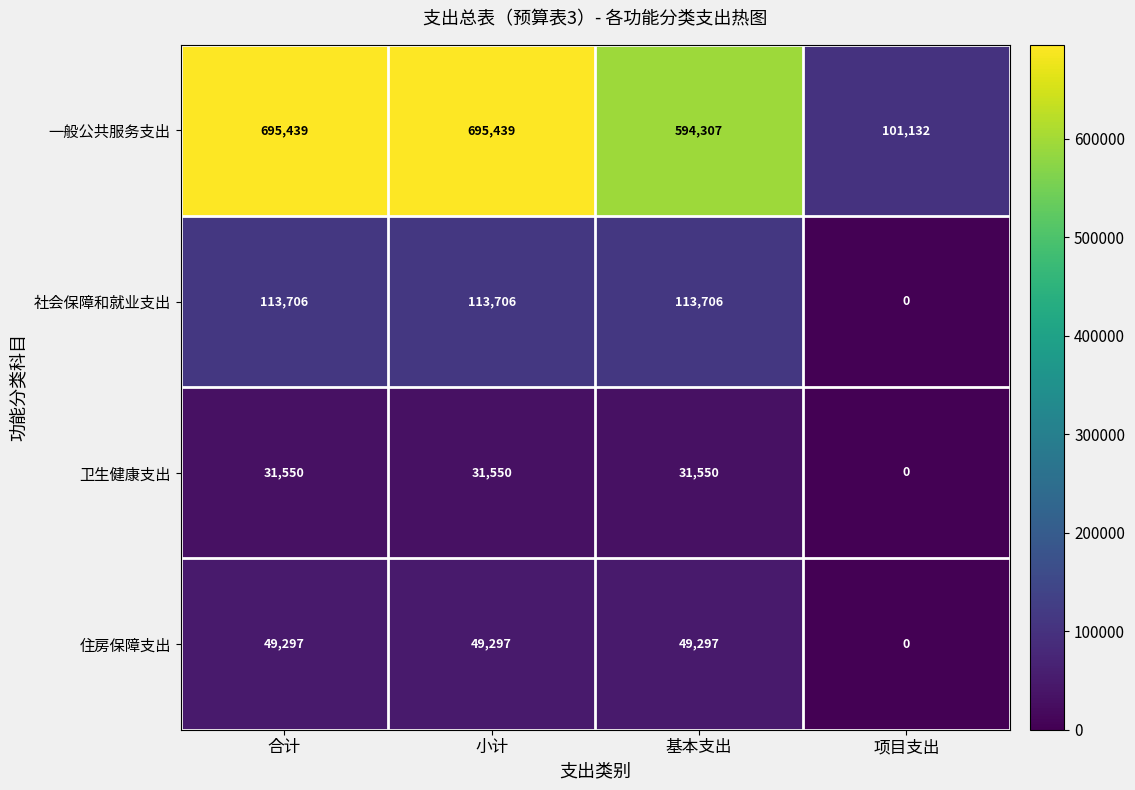

Reading right to left, extract all data points from this chart.

一般公共服务支出: 101132	594307	695439	695439
社会保障和就业支出: 0	113706	113706	113706
卫生健康支出: 0	31550	31550	31550
住房保障支出: 0	49297	49297	49297